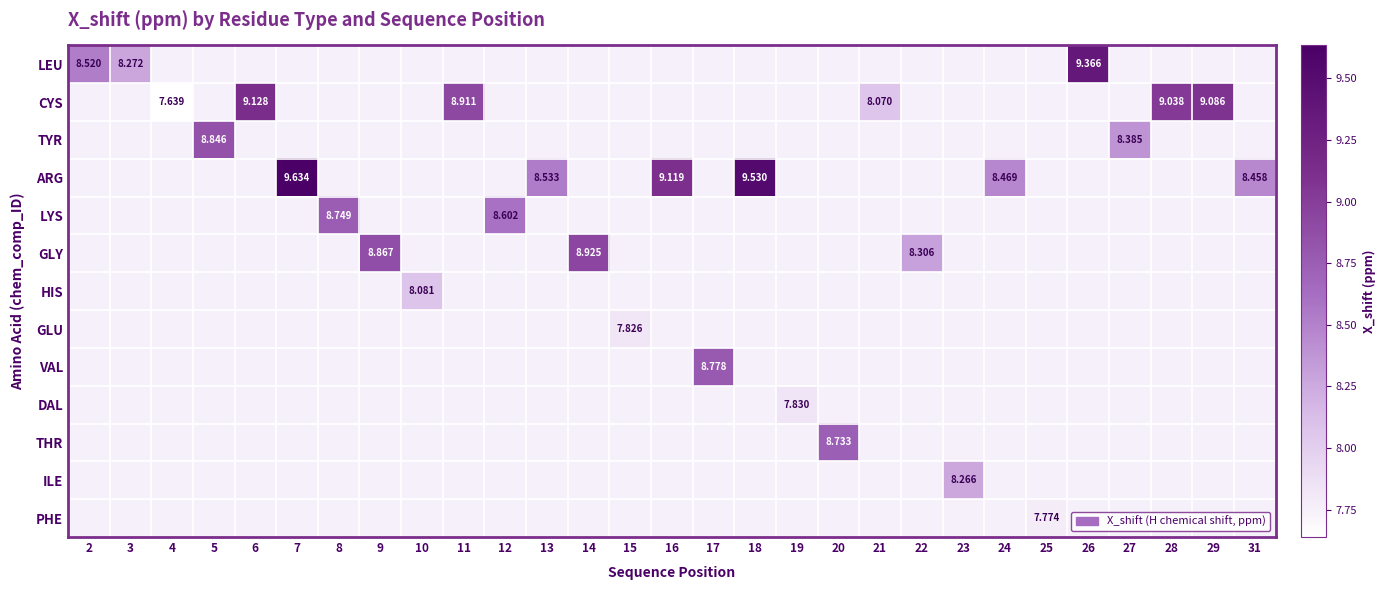

What is the approximate value of PHE at 25?

7.8